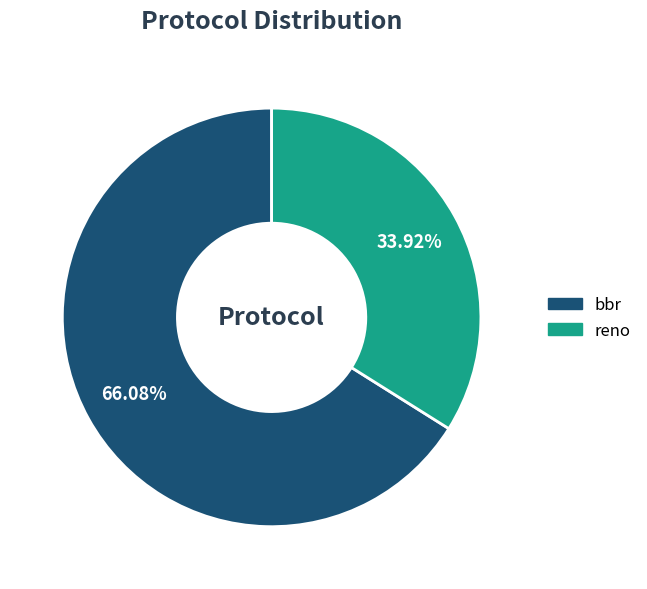

Rank the categories by value from highest to lowest.

bbr, reno